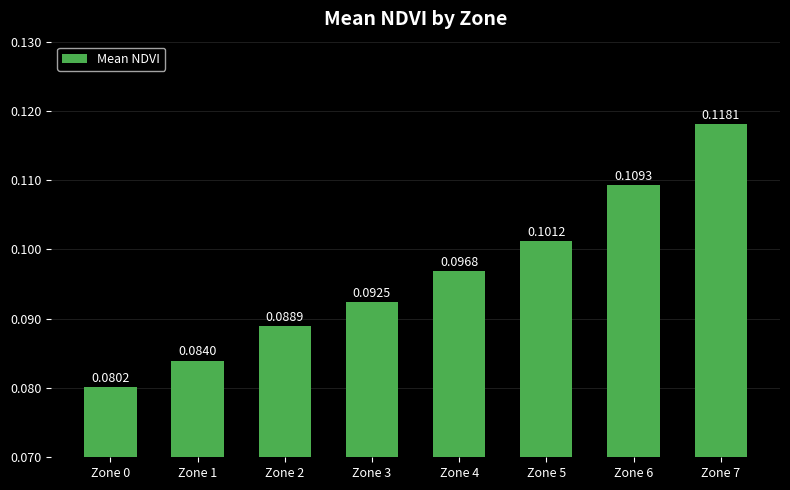

Between Zone 3 and Zone 7, which is larger?

Zone 7